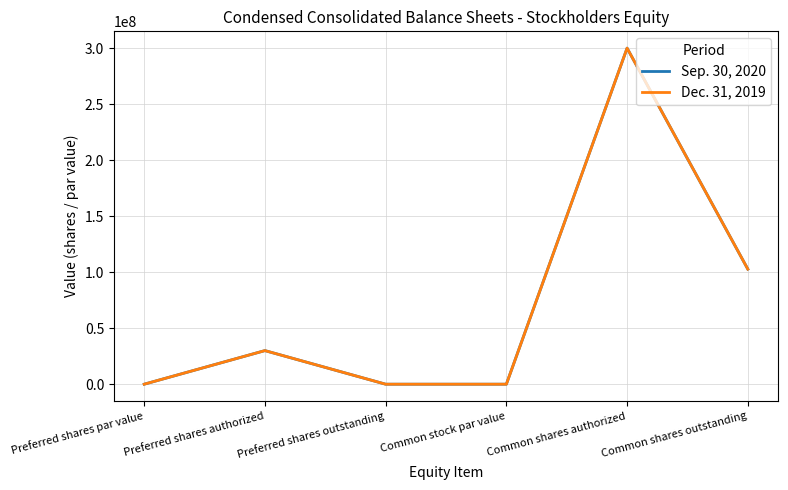

What is the label of the 4th point from the left?

Common stock par value